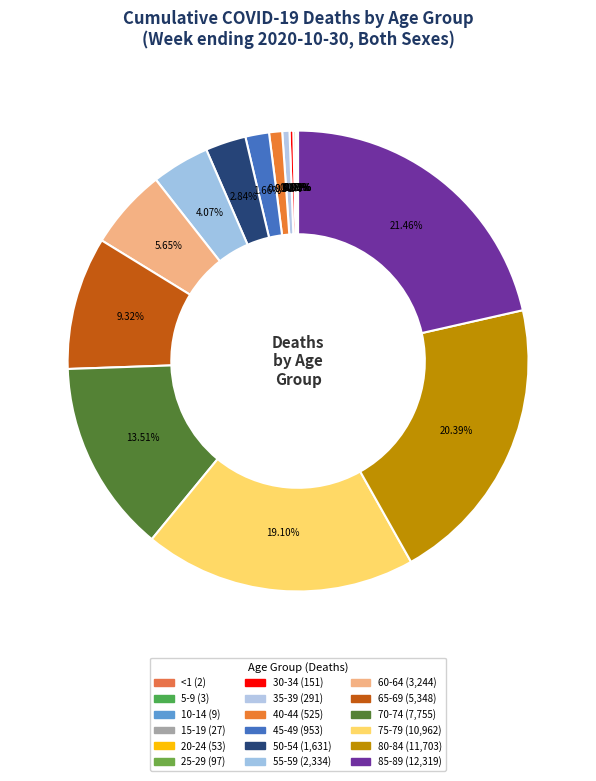

Which category has the biggest portion of the pie?

85-89